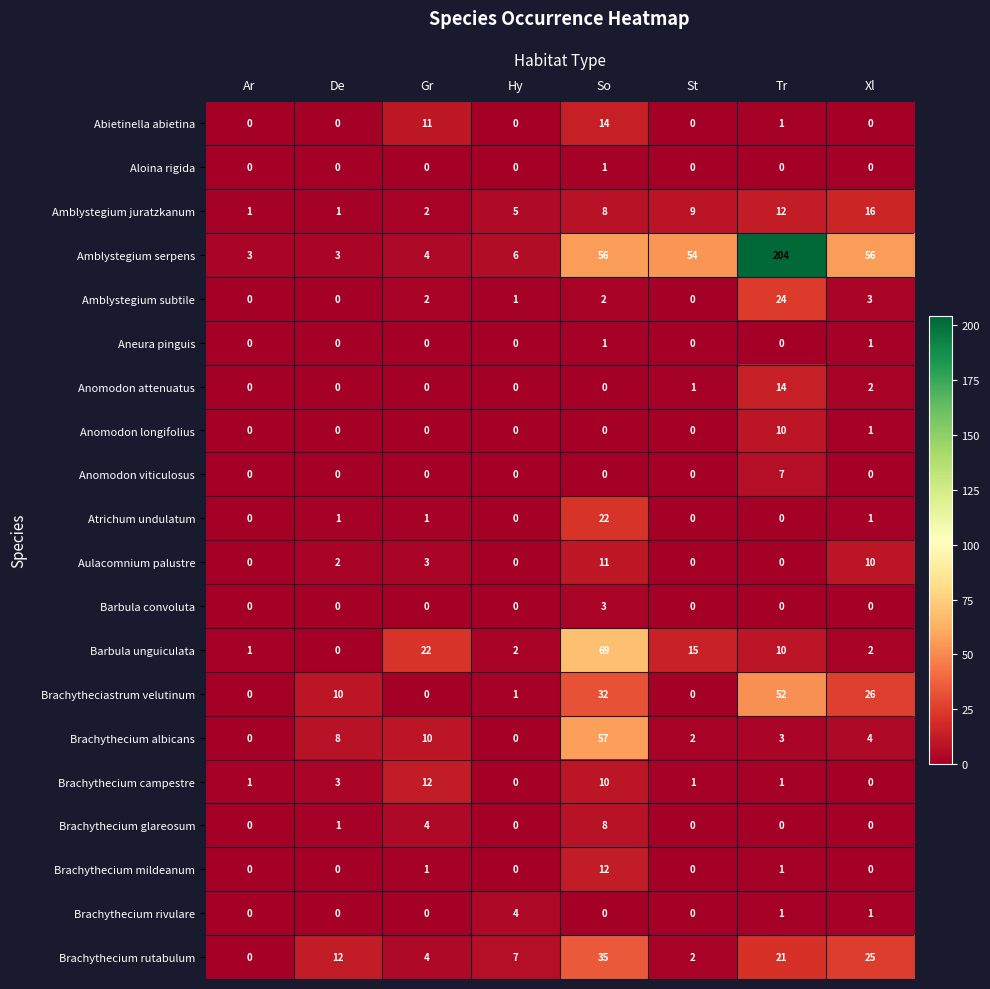

At which category is the sum across all series the highest?

Tr